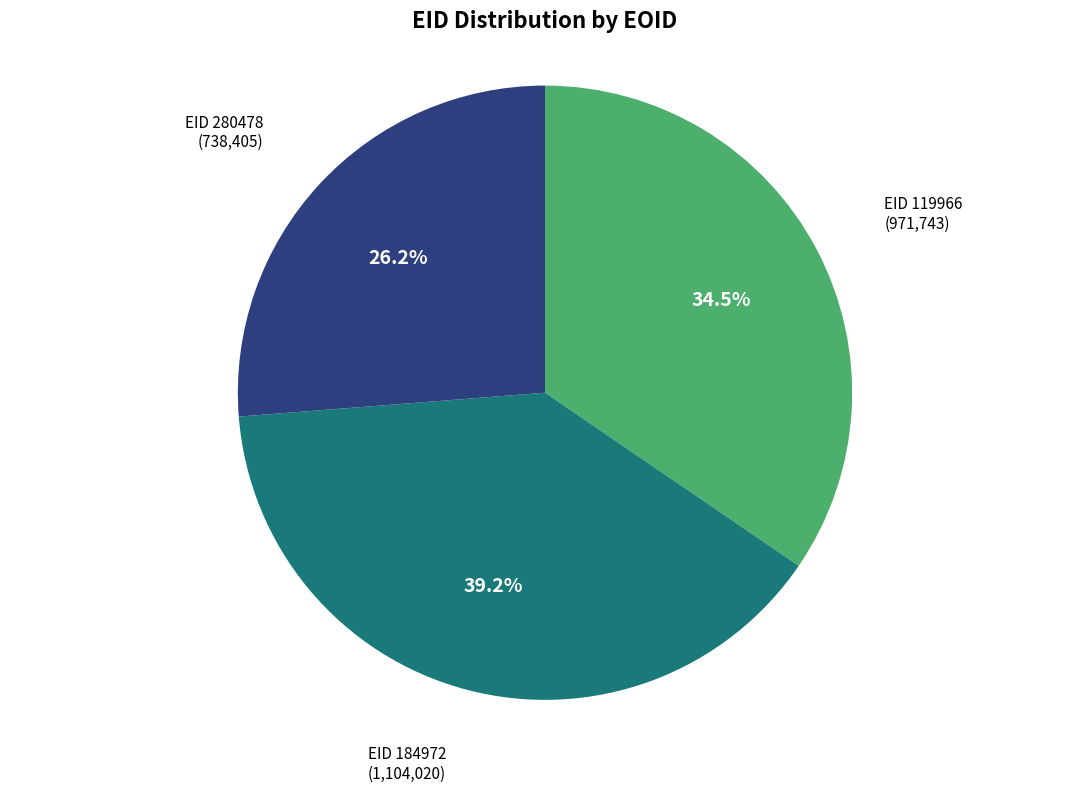

Is there any slice that represents more than half of the pie?

No